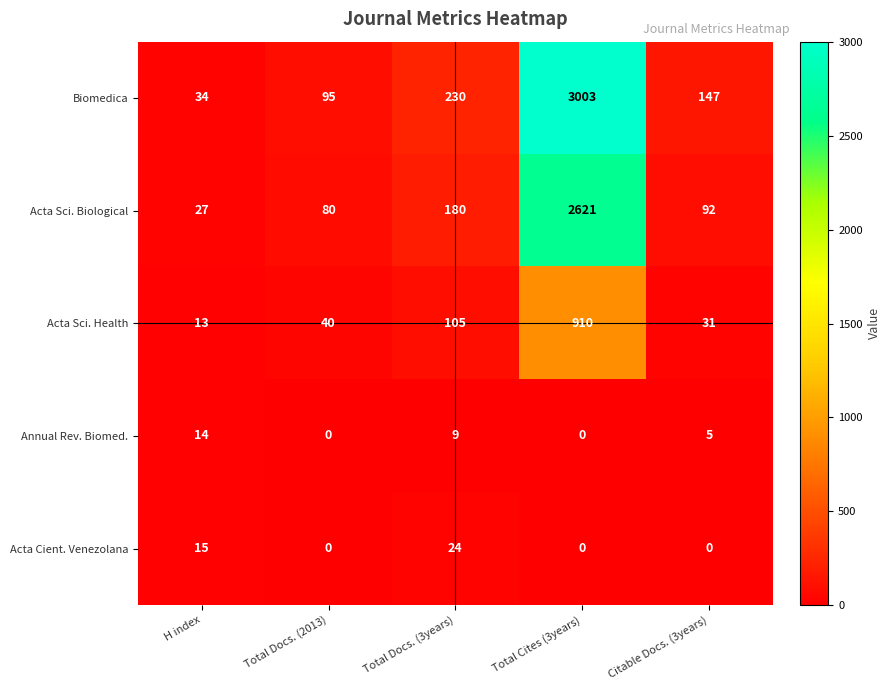

Is it true that Annual Rev. Biomed. equals 9 at Total Docs. (3years)?

True